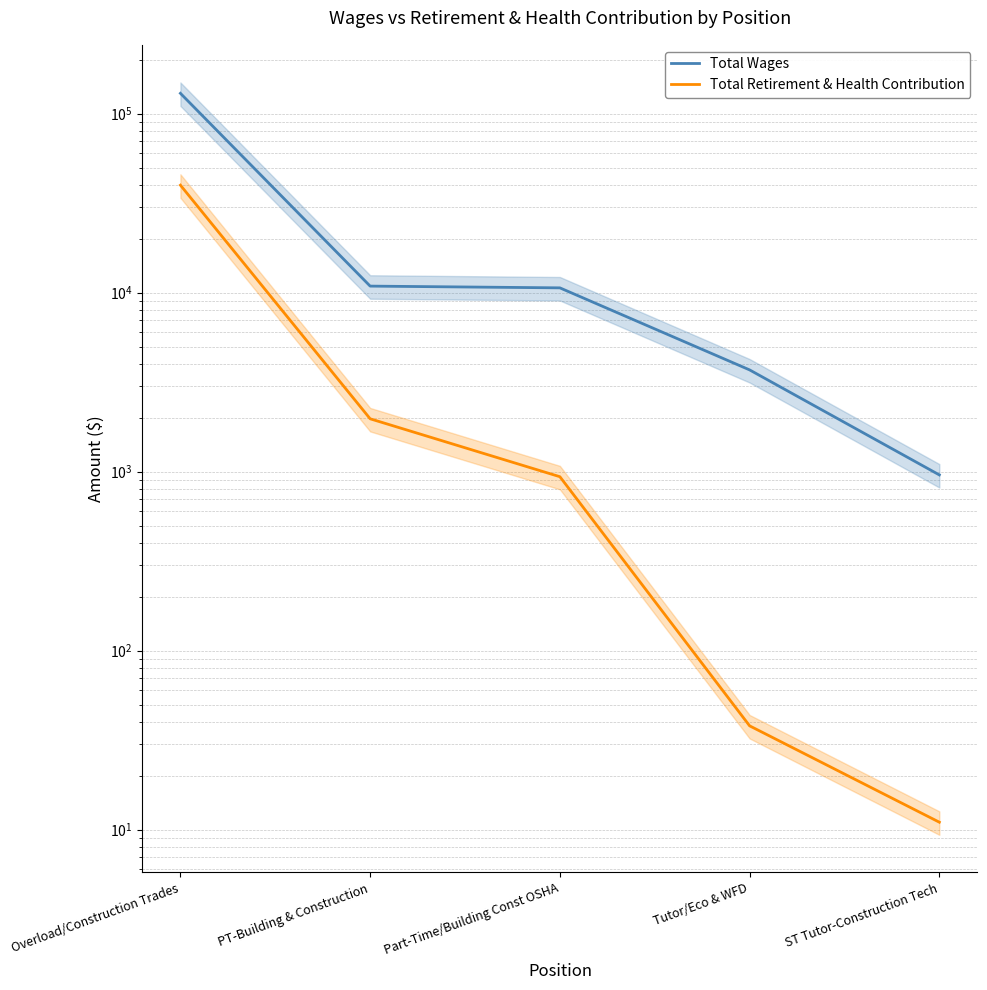

True or false: Total Retirement & Health Contribution and Total Wages cross at least once.

False